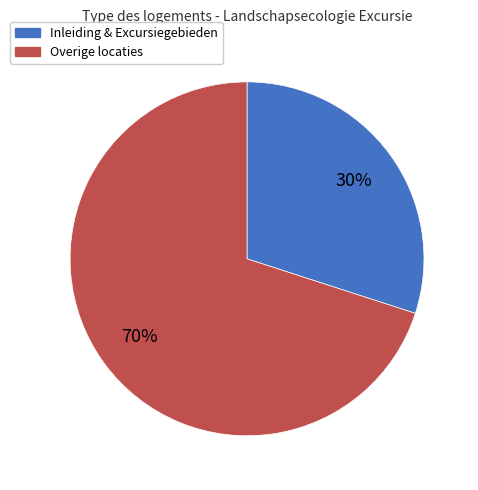

Is there any slice that represents more than half of the pie?

Yes